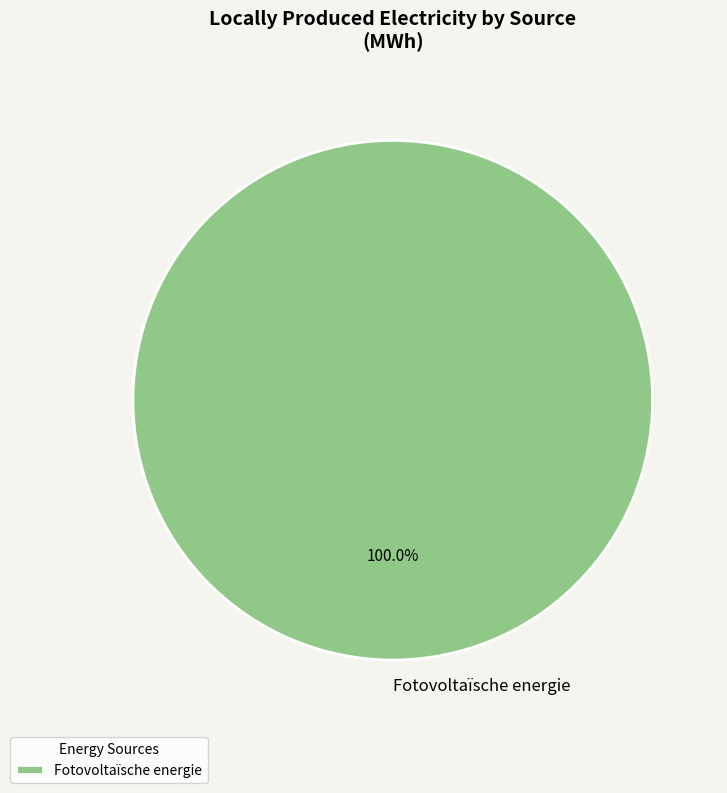

Does any single category account for the majority?

Yes